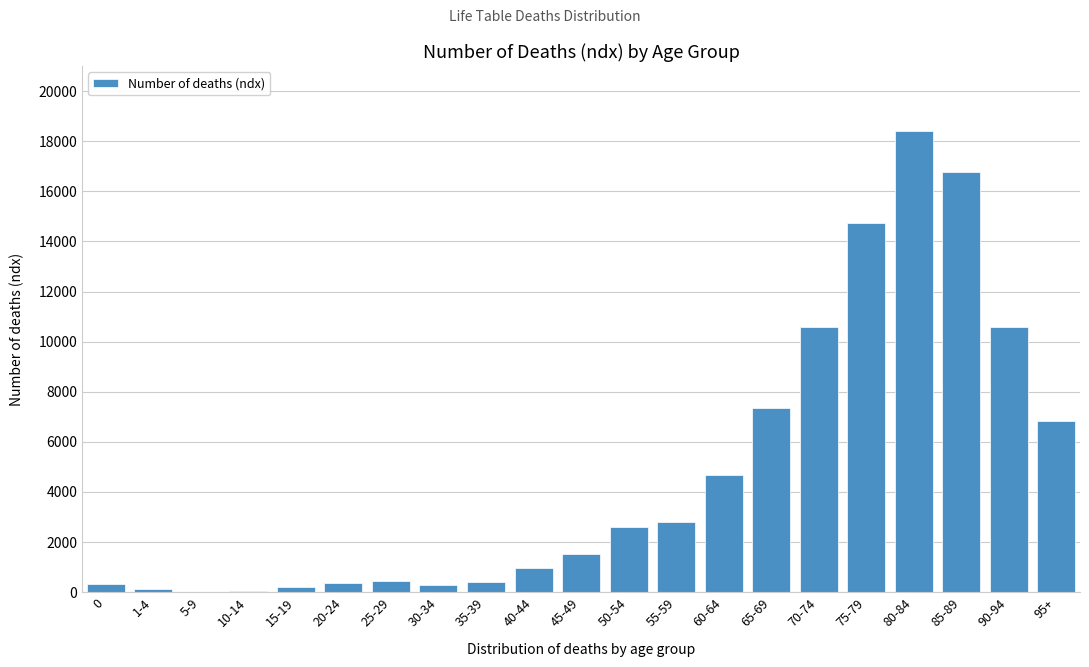

What is the greatest value displayed?

18399